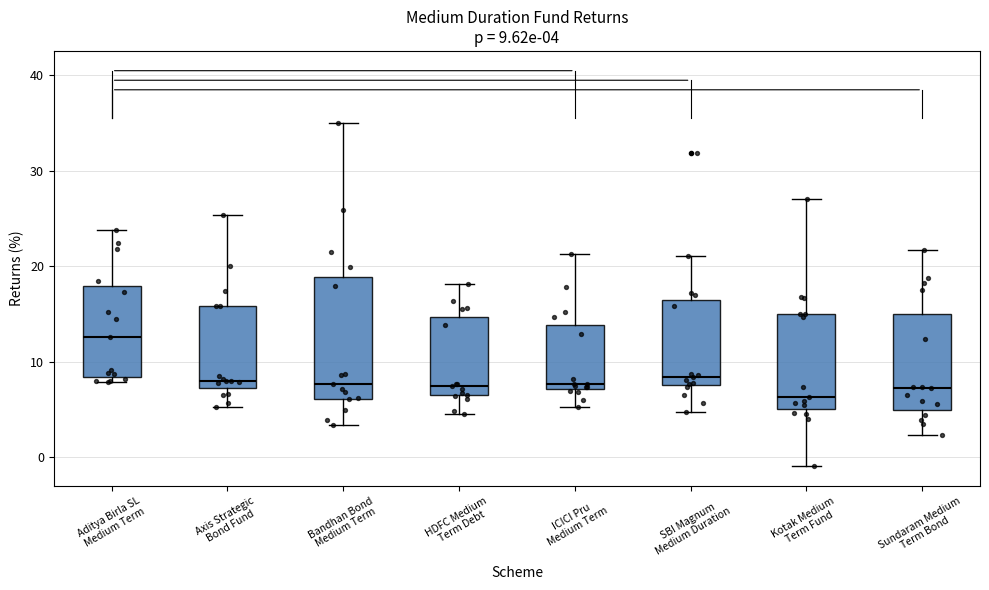

Comparing the boxes themselves (not the whiskers), which one is the tallest?

Bandhan Bond Medium Term